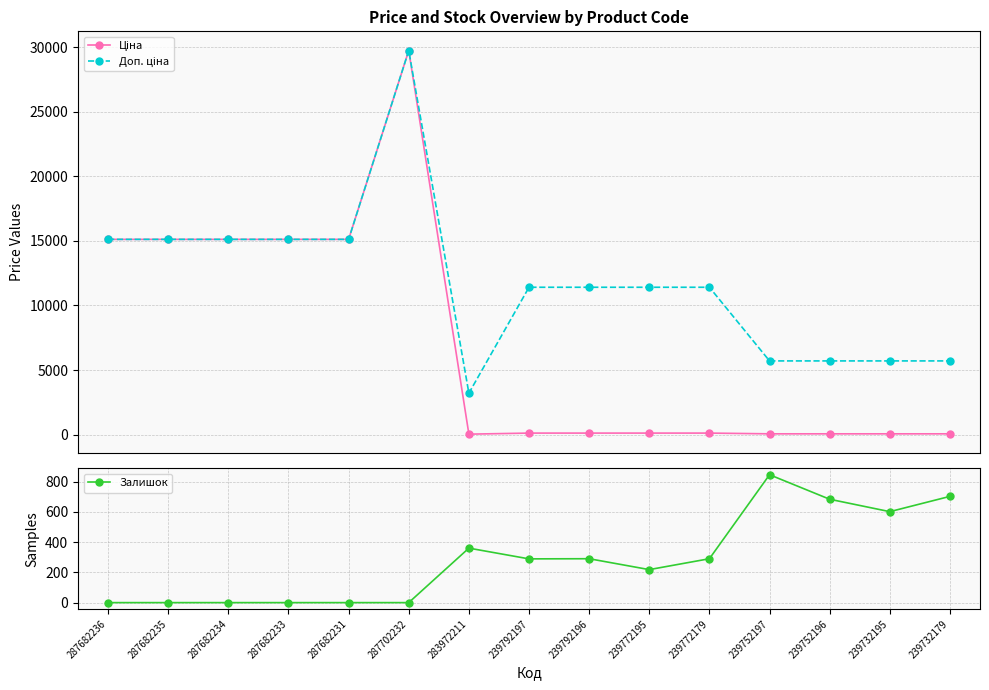

What is the average value of the Ціна series?

7070.9